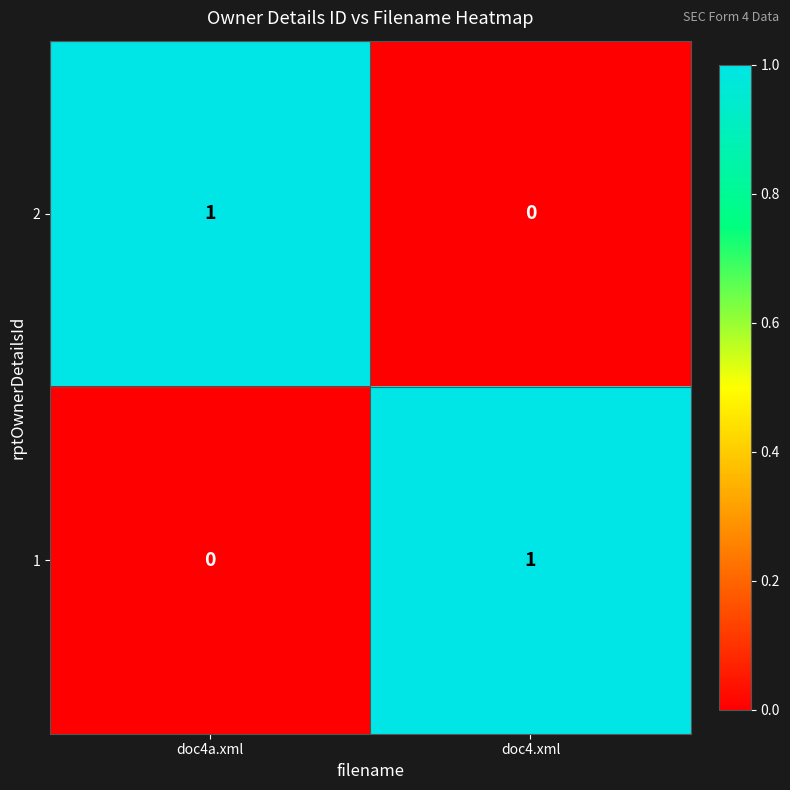

Reading left to right, list all the values displayed in this chart.

2: doc4a.xml=1	doc4.xml=0
1: doc4a.xml=0	doc4.xml=1